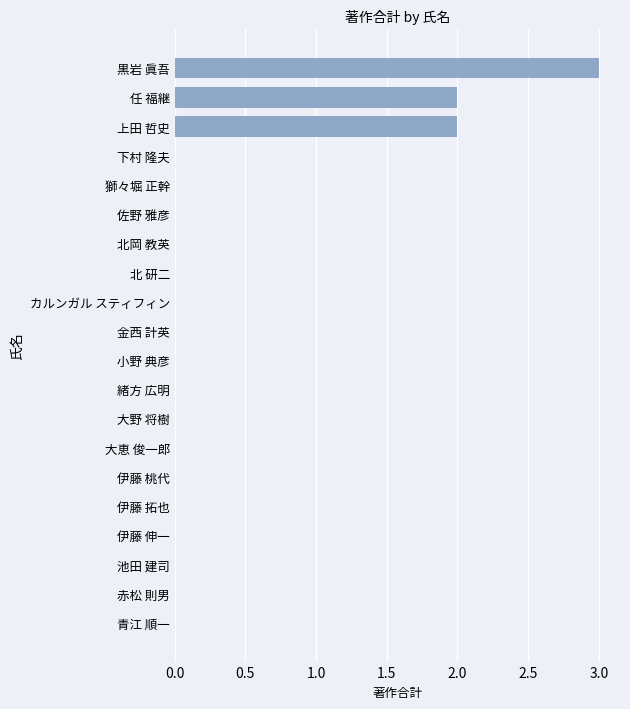

What is the sum of all values?

7